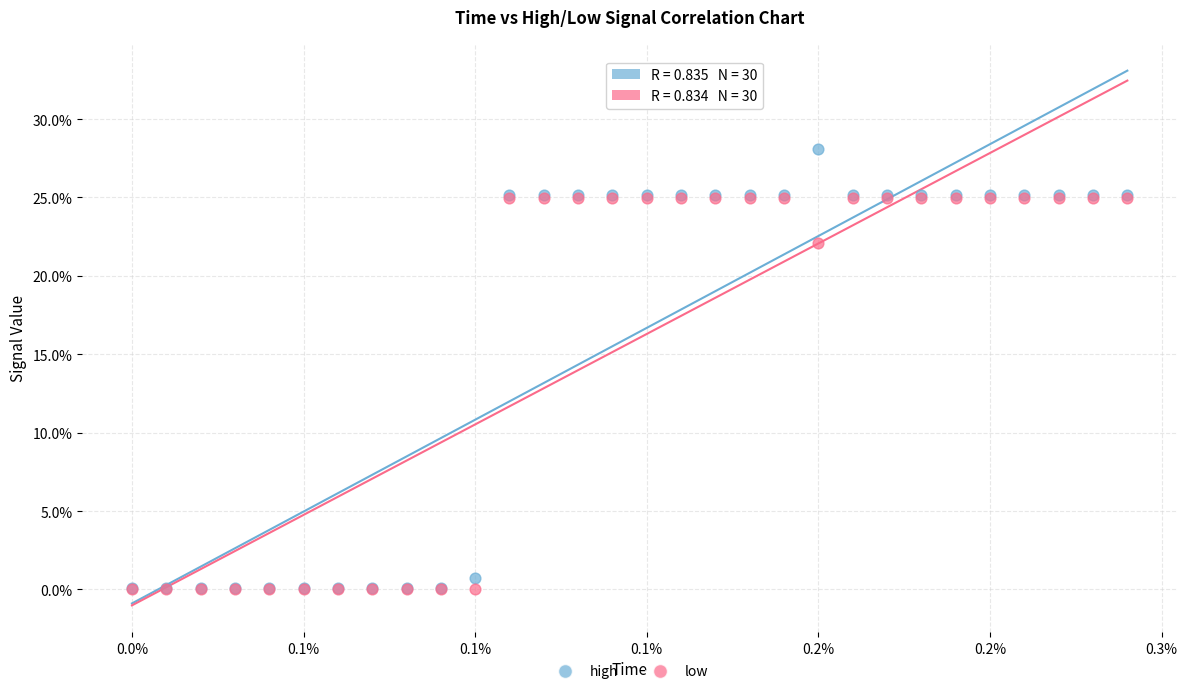

Which series has the widest spread of Y values?

high